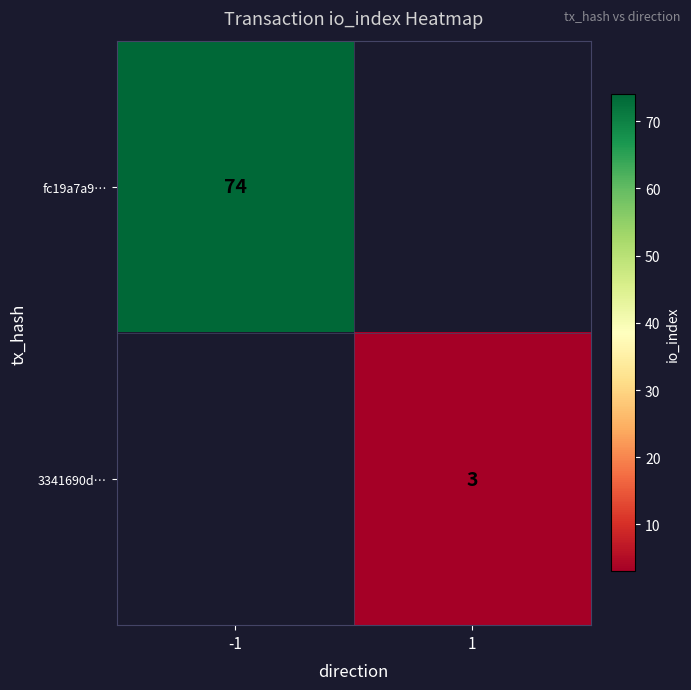

The value of fc19a7a9… at -1 is 98. True or false?

False